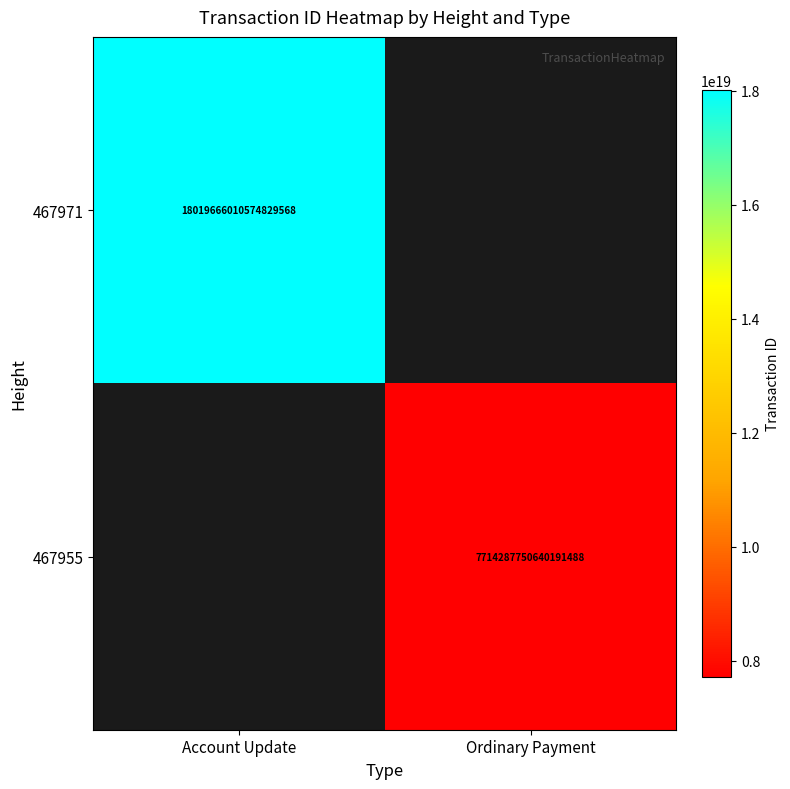

Is the value of 467955 at Ordinary Payment greater than the value of 467971 at Account Update?

No